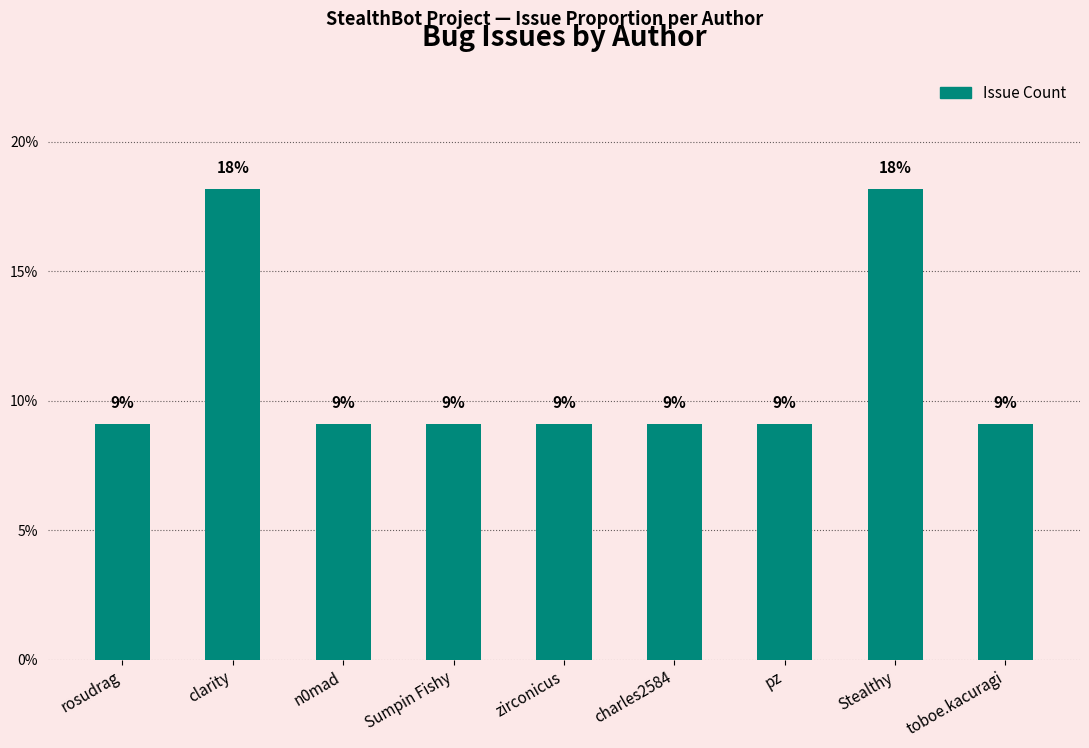

Does the chart contain any negative values?

No